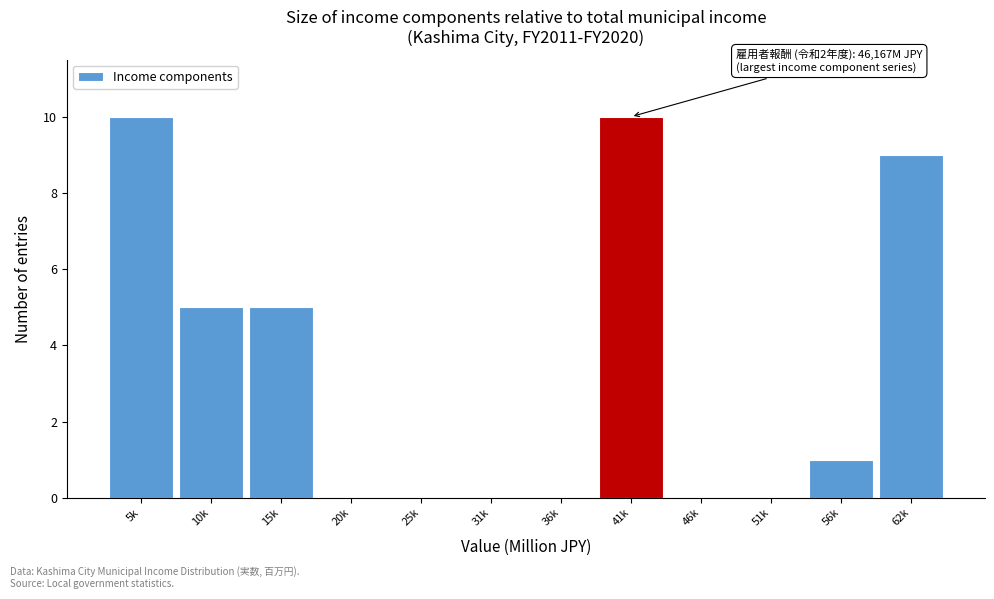

Reading left to right, transcribe all the data shown in this chart.

5k=10	10k=5	15k=5	20k=0	25k=0	31k=0	36k=0	41k=10	46k=0	51k=0	56k=1	62k=9